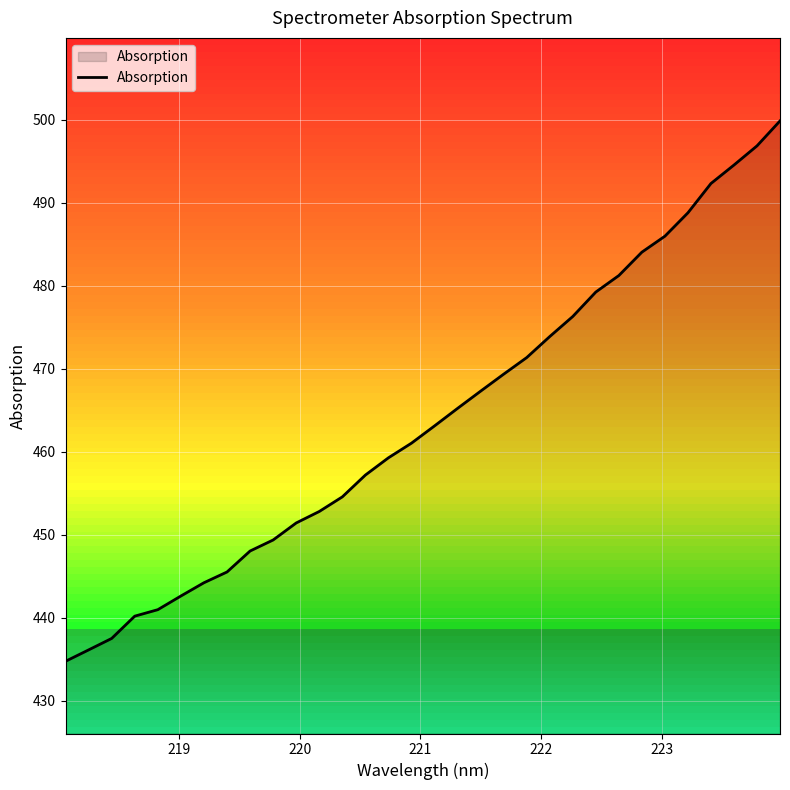

What is the highest value of the Absorption series?

499.8